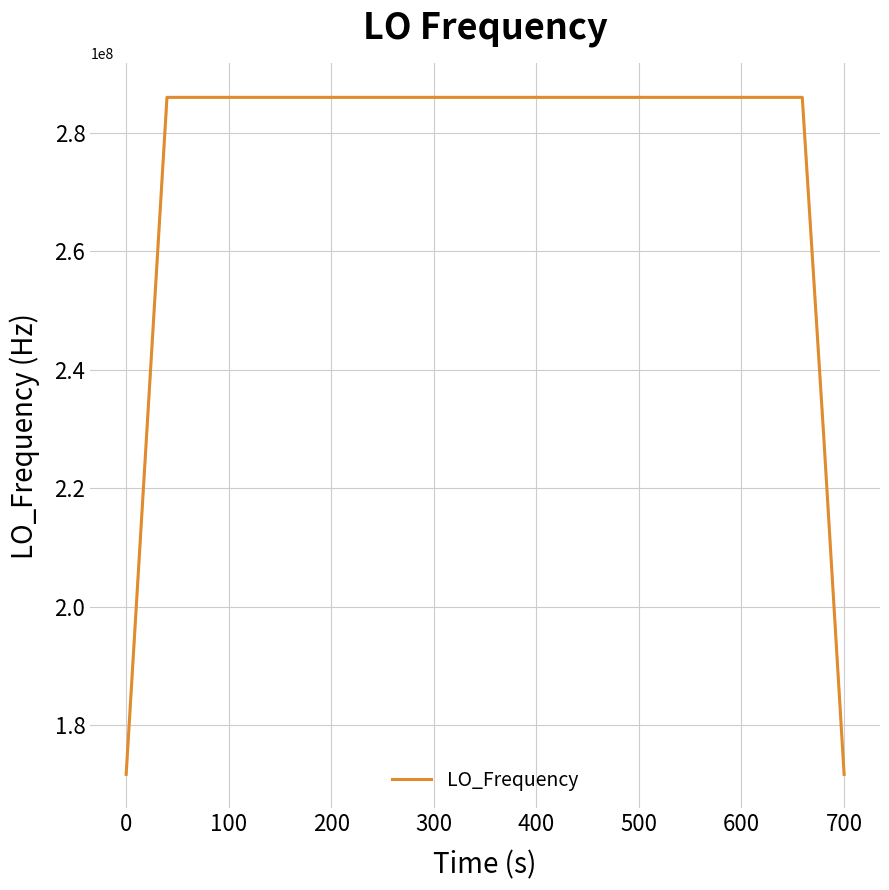

What is the maximum value shown in the chart?

286047002.5